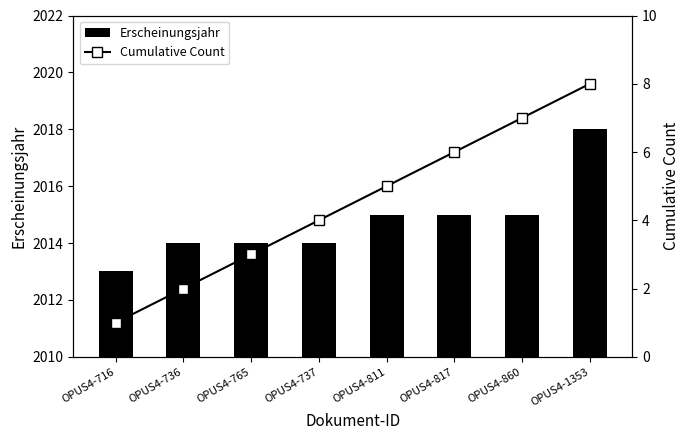

Which series changed the most between OPUS4-765 and OPUS4-817?

Cumulative Count